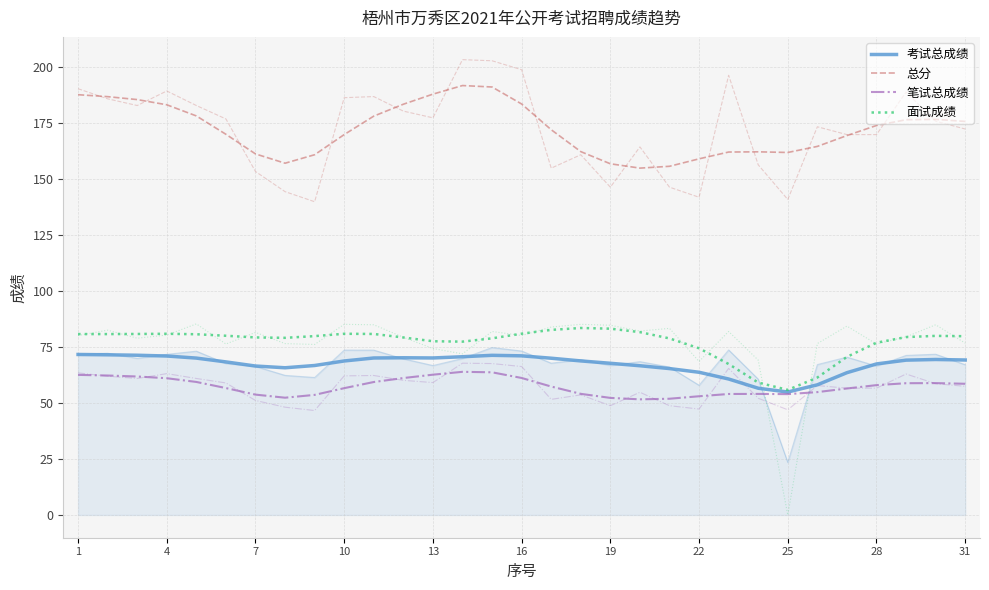

What is the difference between the maximum and minimum values in the 考试总成绩 series?

16.8